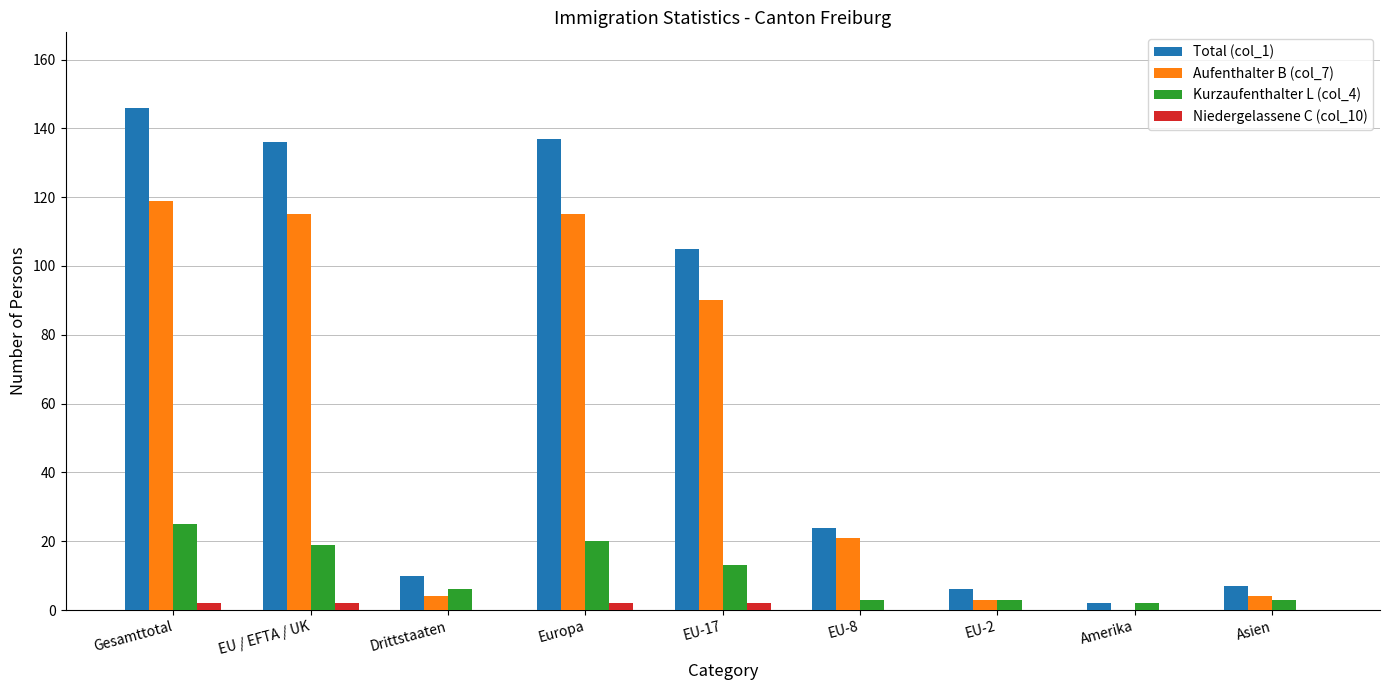

What is the greatest value displayed?

146